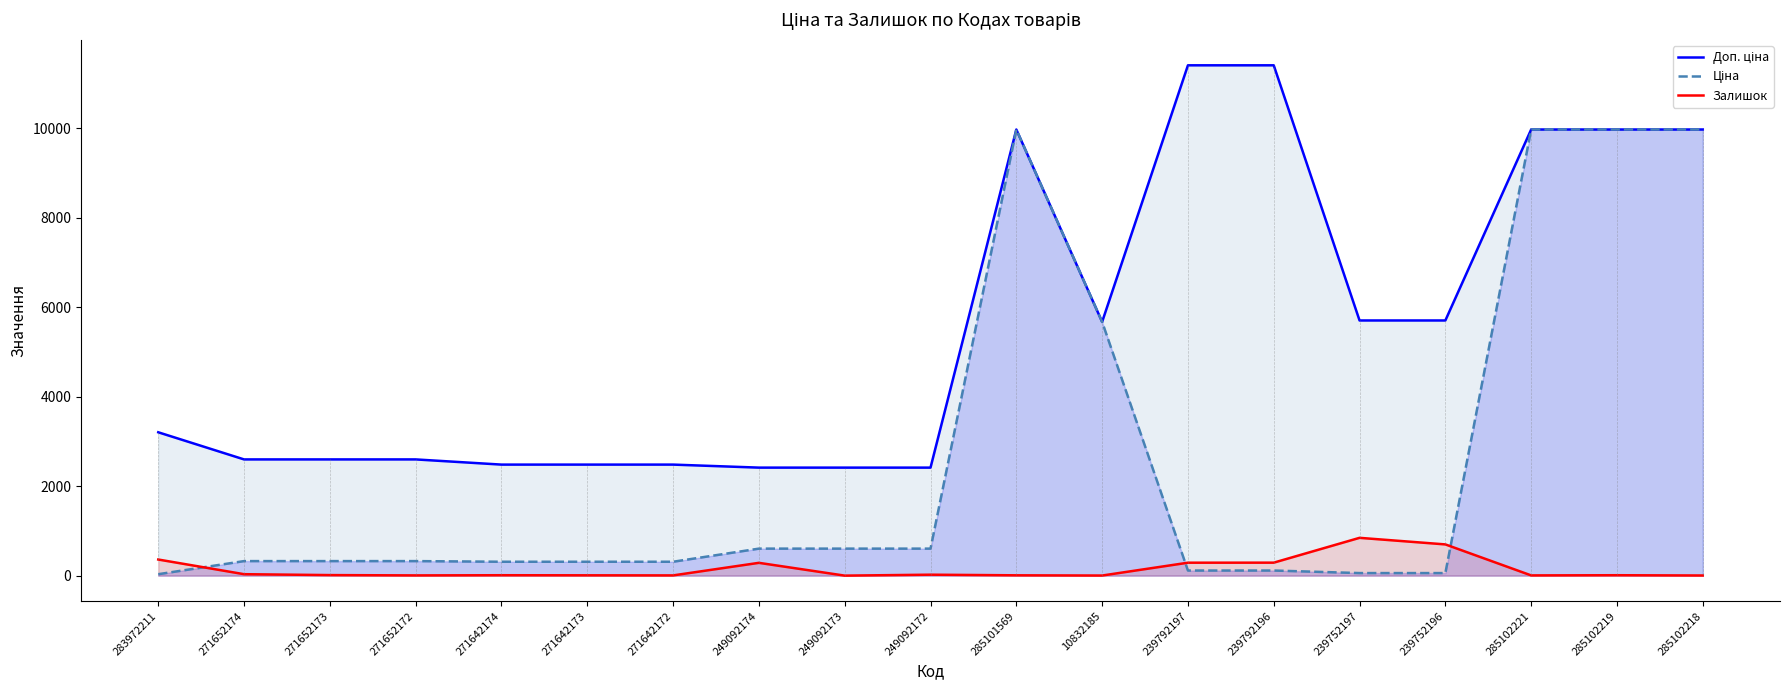

Rank the series at 249092173 from lowest to highest value.

Залишок, Ціна, Доп. ціна